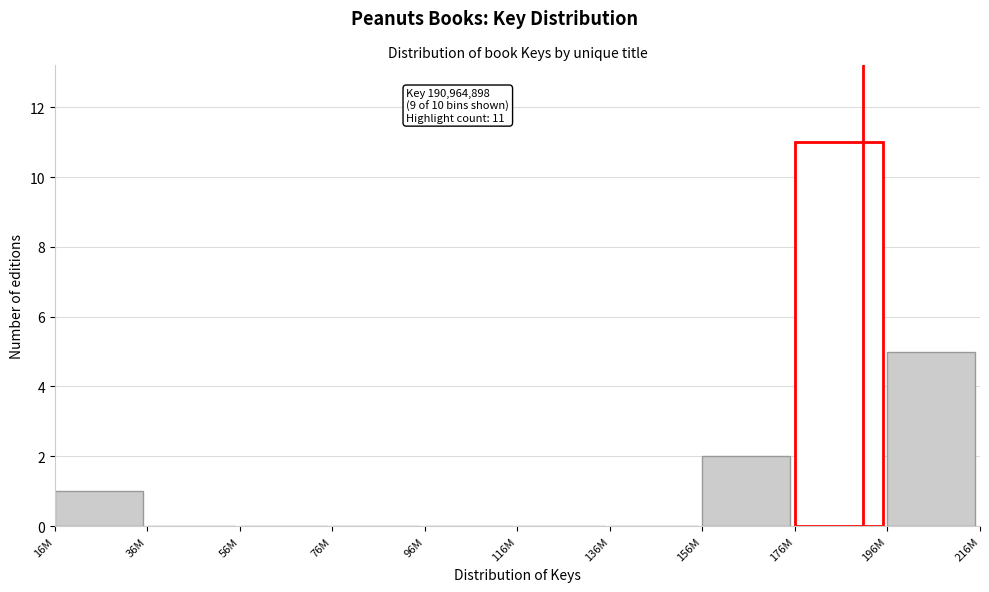

Reading right to left, extract all data points from this chart.

196M=5	176M=11	156M=2	136M=0	116M=0	96M=0	76M=0	56M=0	36M=0	16M=1